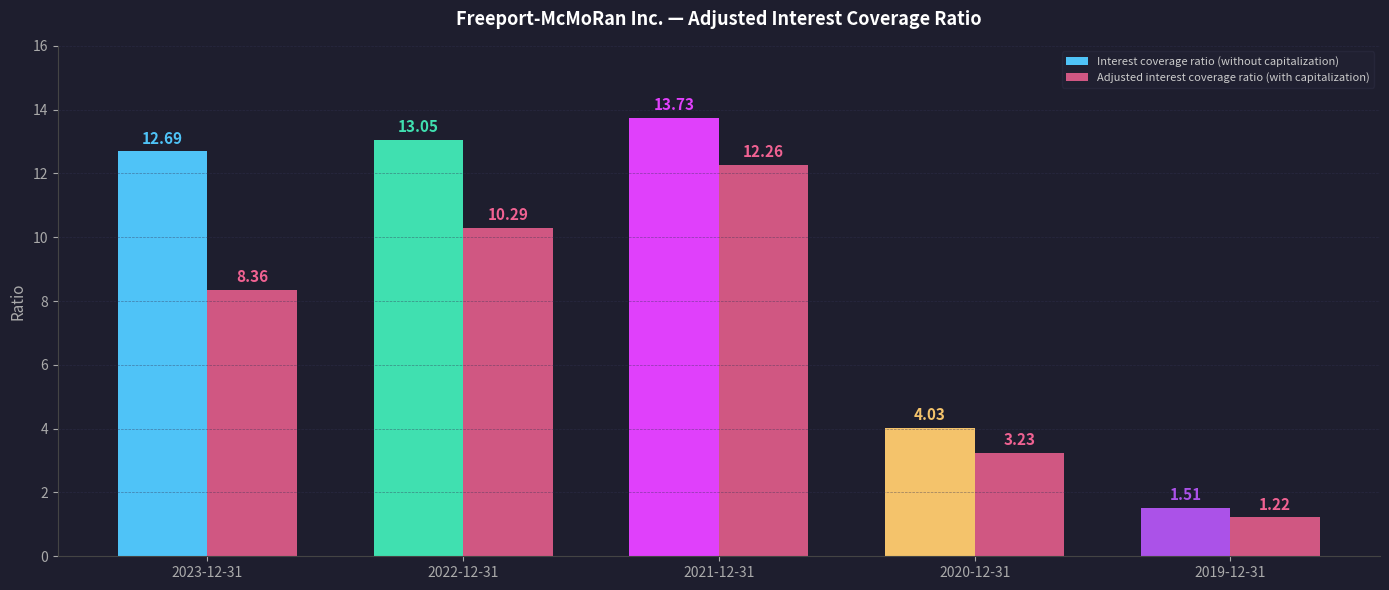

At how many categories does at least one series exceed 10?

3